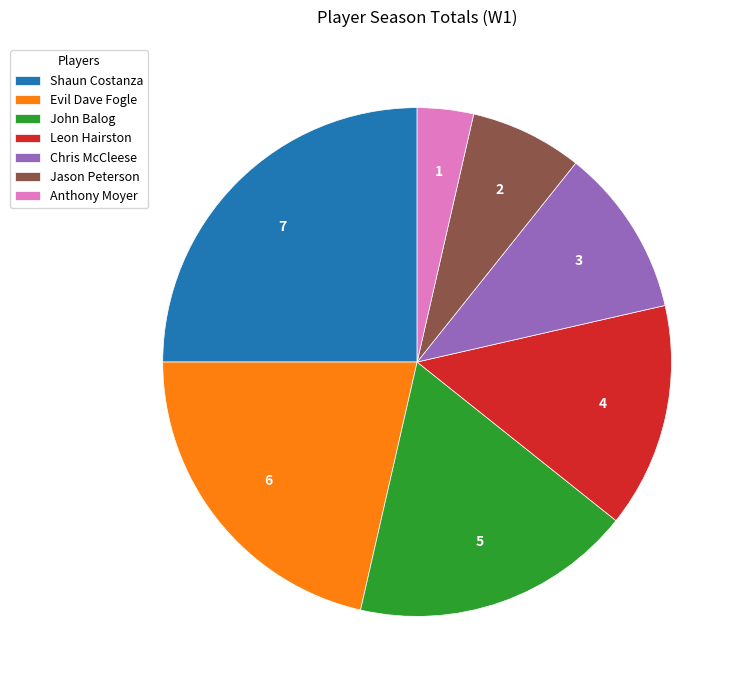

Is Anthony Moyer the majority of the pie?

No